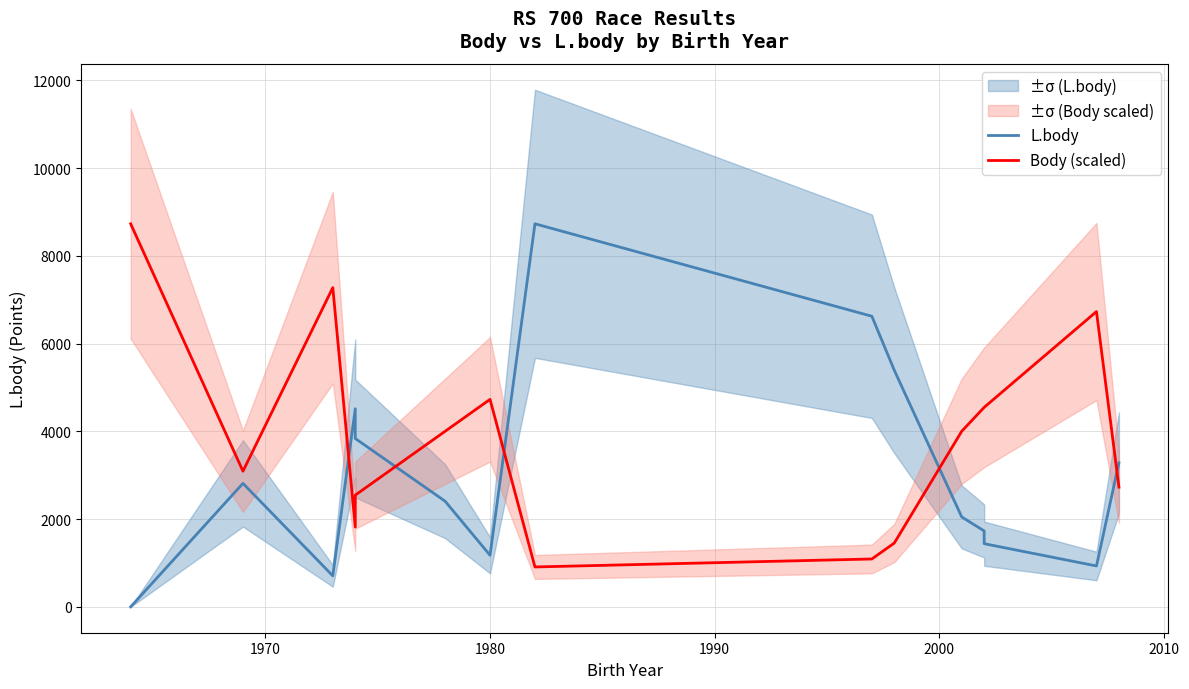

Which series has the largest range (max minus min)?

L.body